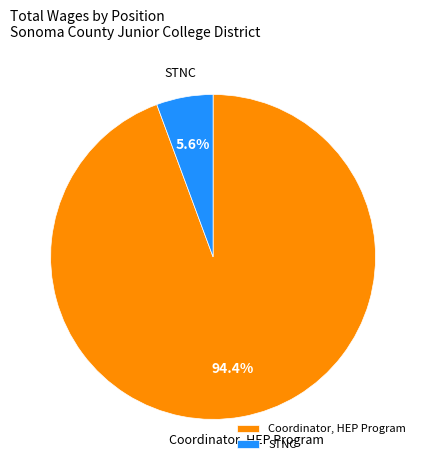

To the nearest percent, what is the difference between the Coordinator, HEP Program and STNC slice percentages?

89%